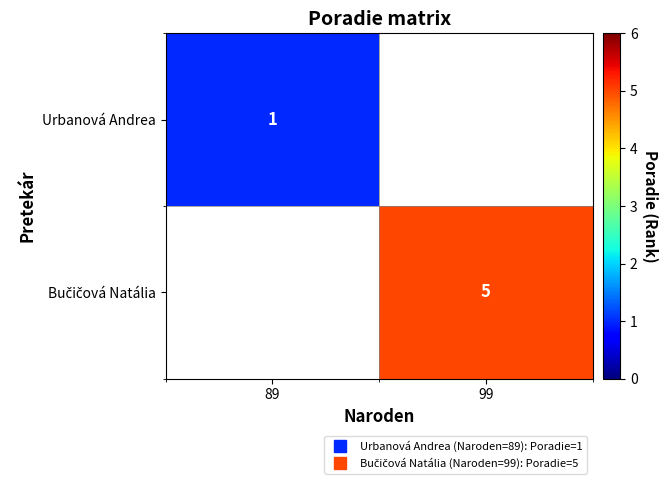

How many positive values does the Bučičová Natália series have?

1